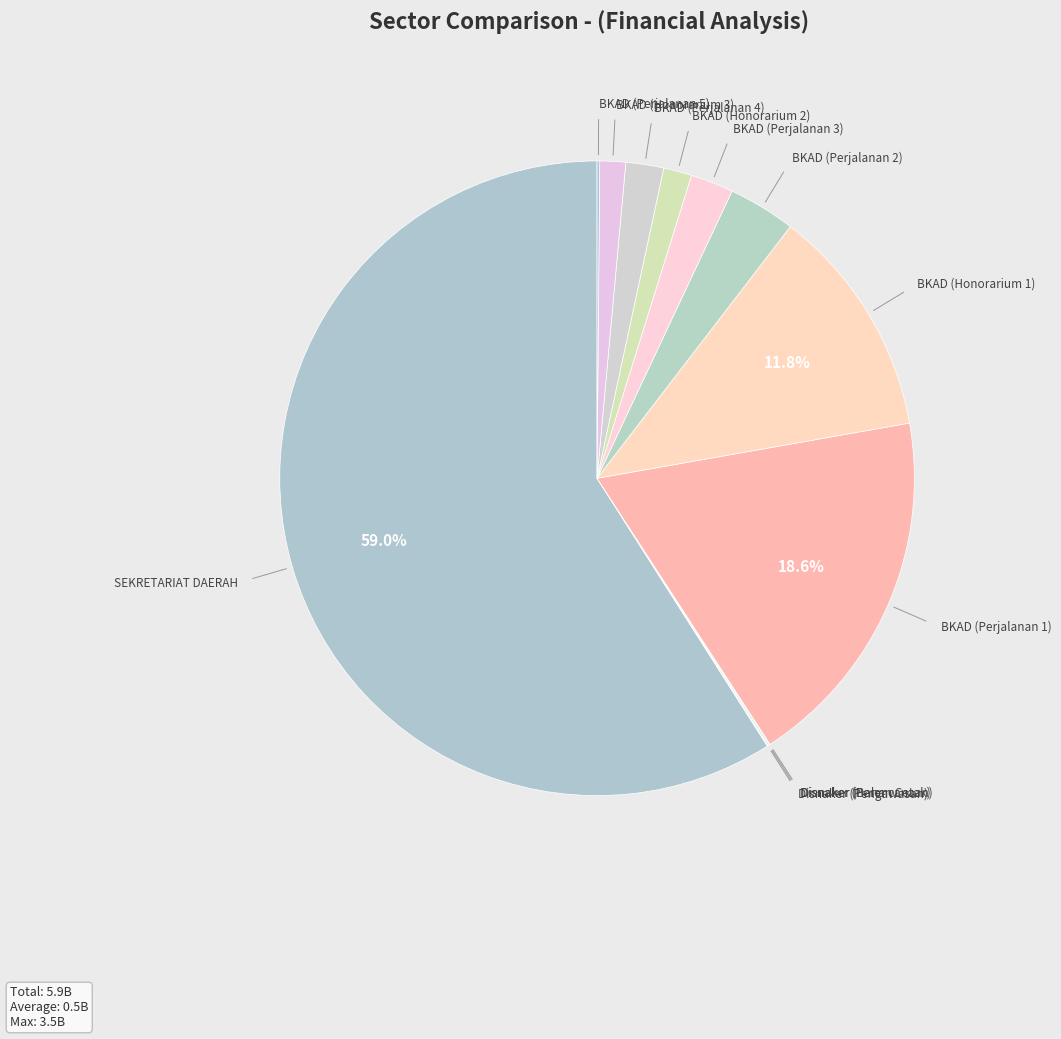

Is the sum of BKAD (Perjalanan 4) and BKAD (Perjalanan 2) greater than half?

No